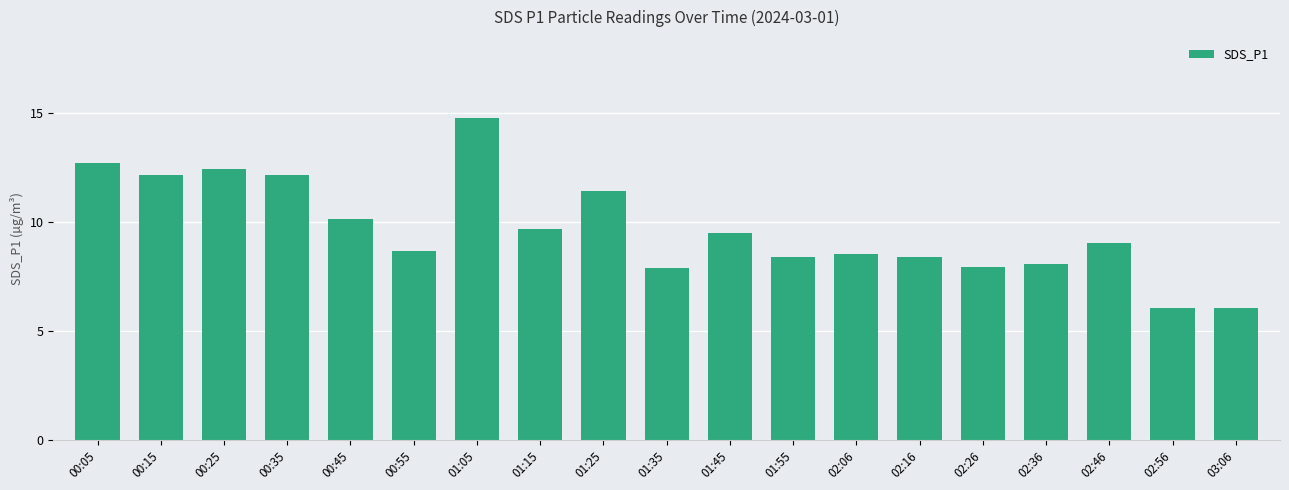

What is the difference between the second highest and minimum values?

6.6